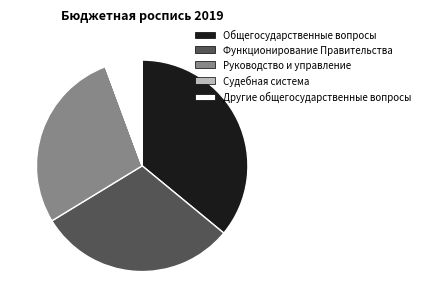

Do Руководство и управление and Другие общегосударственные вопросы together represent more than half of the pie?

No